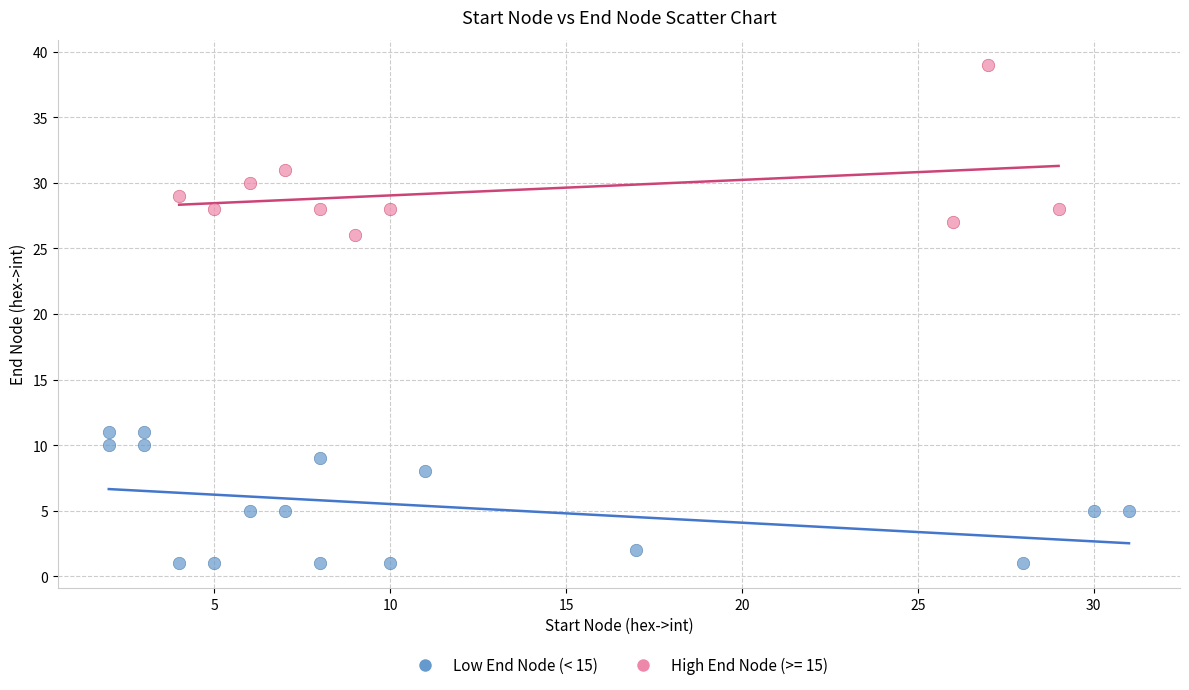

Which series reaches the maximum Y coordinate?

High End Node (>= 15)